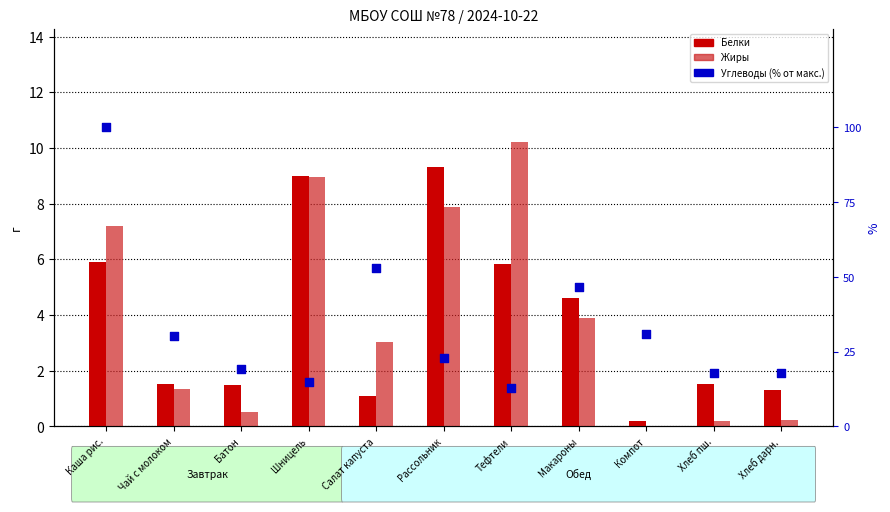

Is the value of Белки at Тефтели greater than the value of Углеводы (% от макс.) at Батон?

No